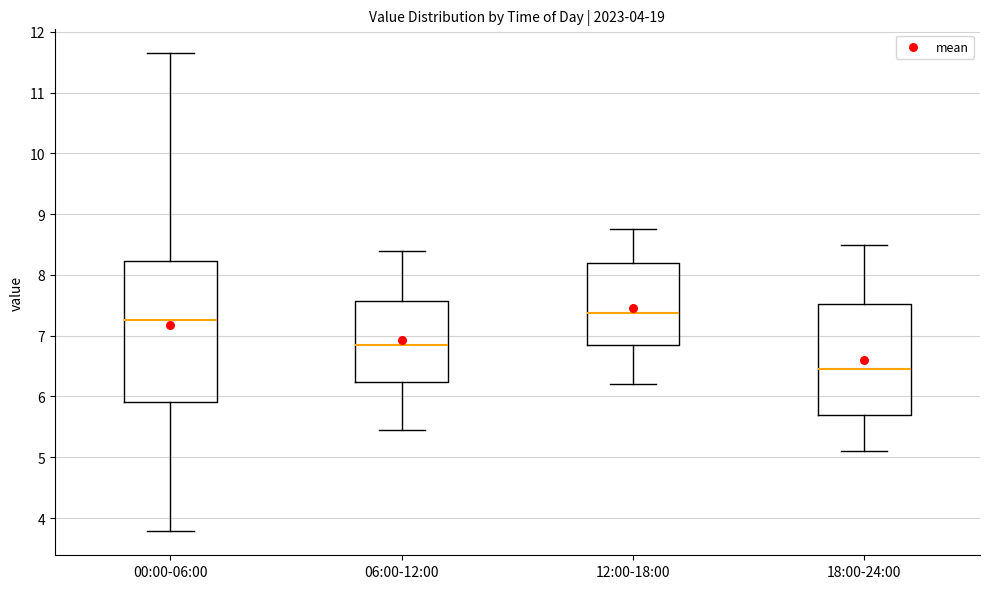

Which box is the tallest, from its lower edge to its upper edge?

00:00-06:00